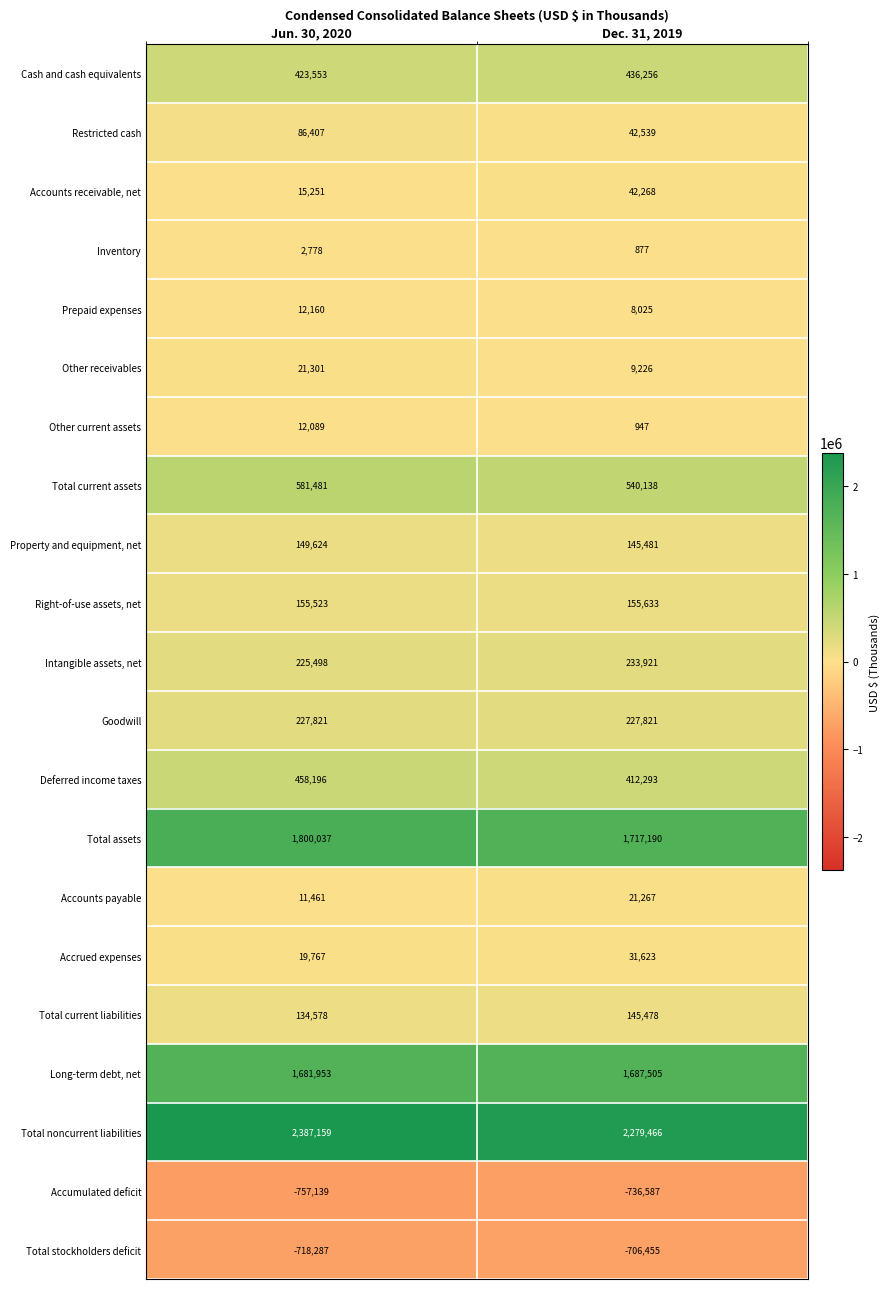

Count the number of categories in the chart.

2